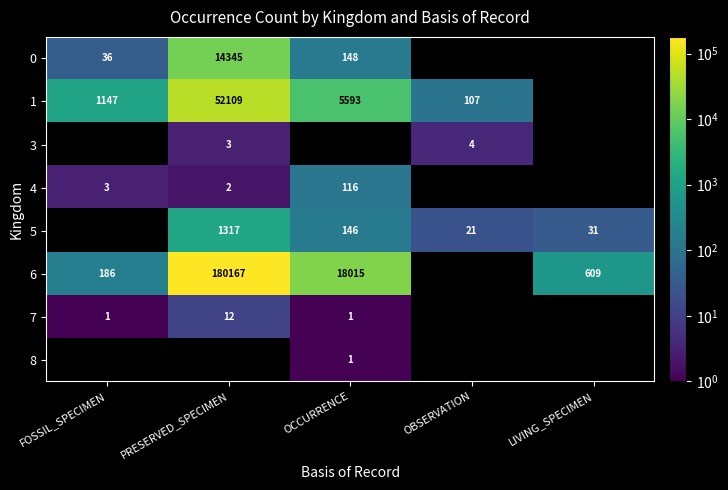

Is it true that 5 equals 47 at LIVING_SPECIMEN?

False